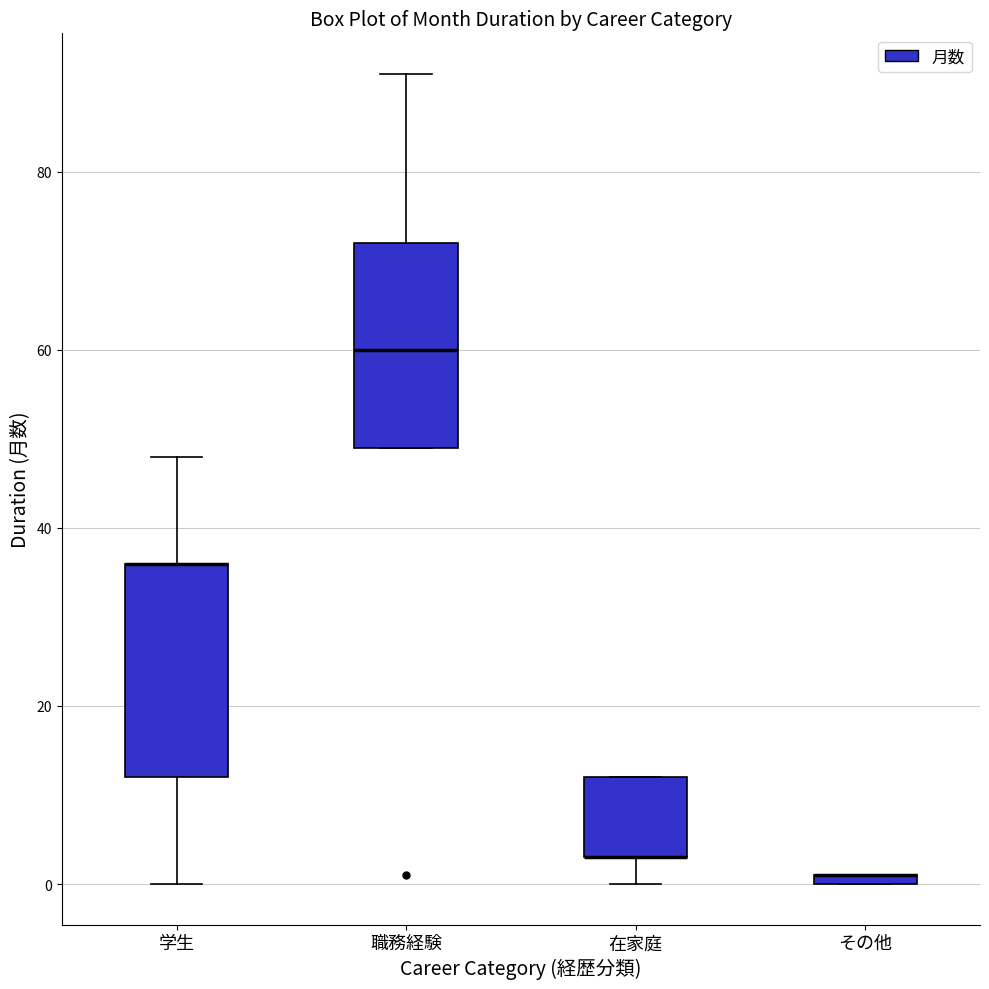

Where does the lower whisker of the box for 学生 end on the y-axis? The values are not printed on the chart, so give them approximately, as read against the axis.

0